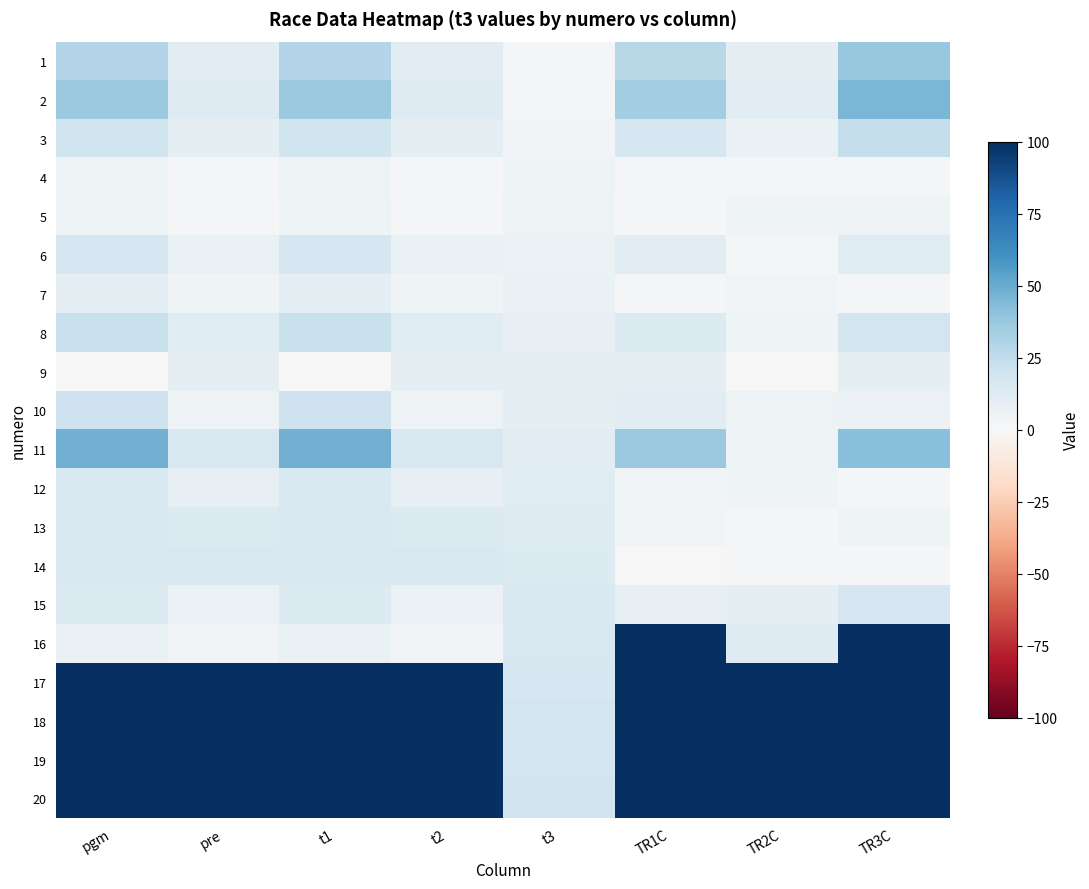

Between TR2C and TR3C, which series saw the biggest shift?

16